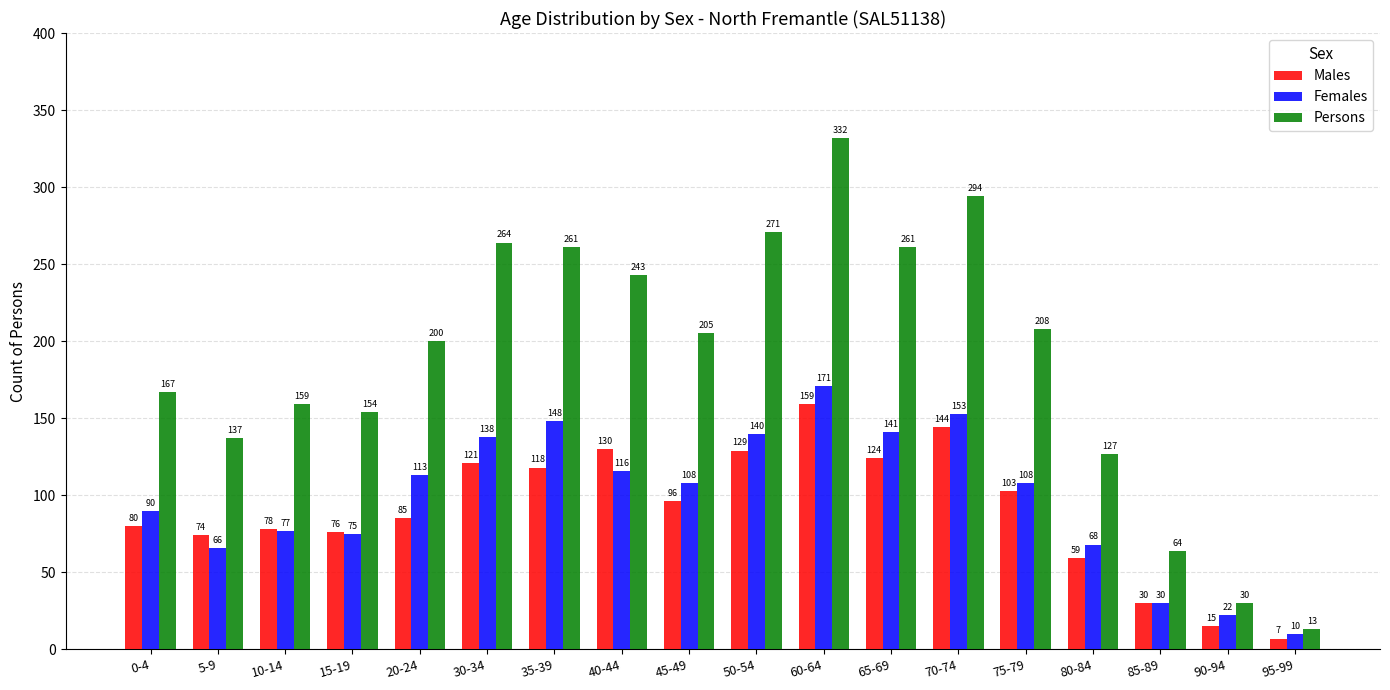

How many series are shown in this chart?

3